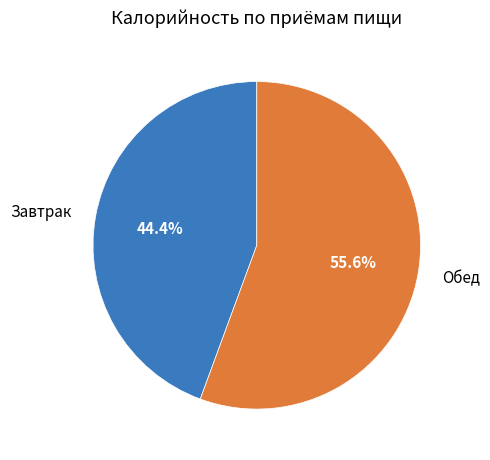

What is the total percentage of Обед and Завтрак?

100.0%